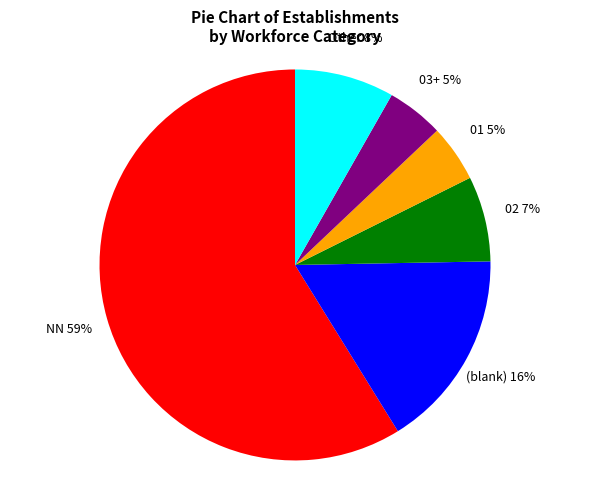

To the nearest percent, what is the difference between the NN and Other slice percentages?

51%